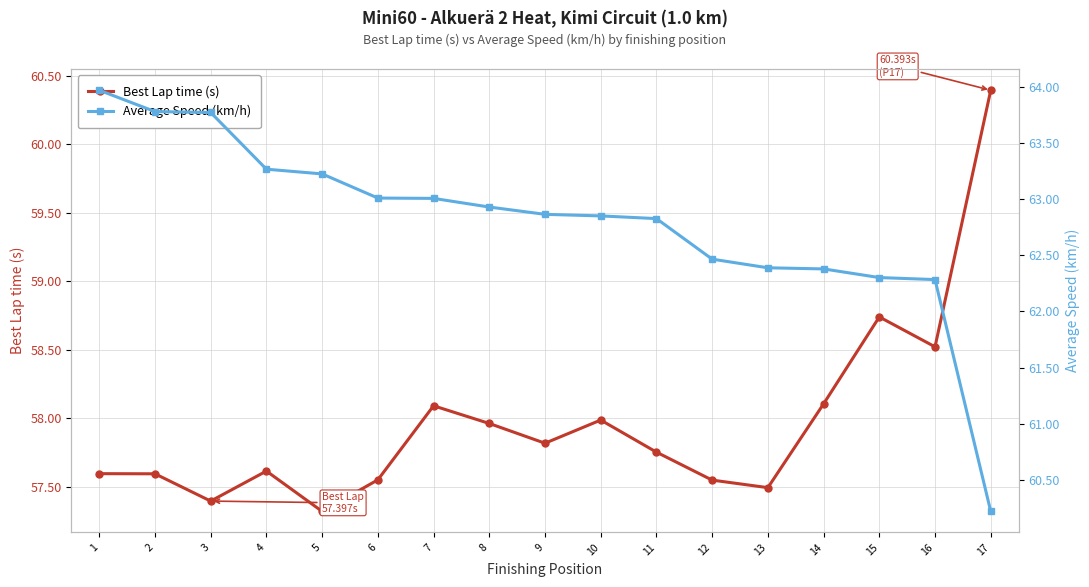

At which category is the sum across all series the highest?

1